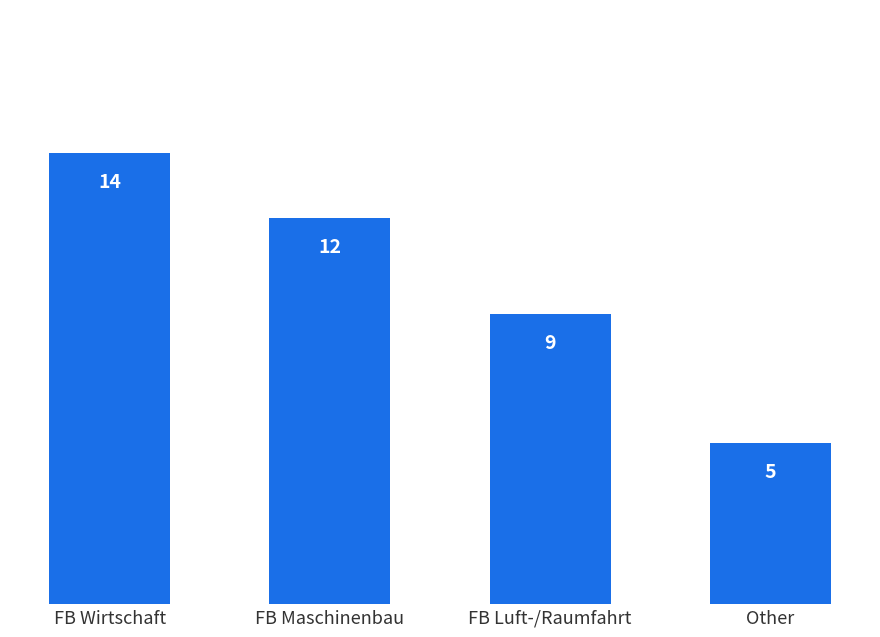

What is the change in value from FB Wirtschaft to Other?

-9